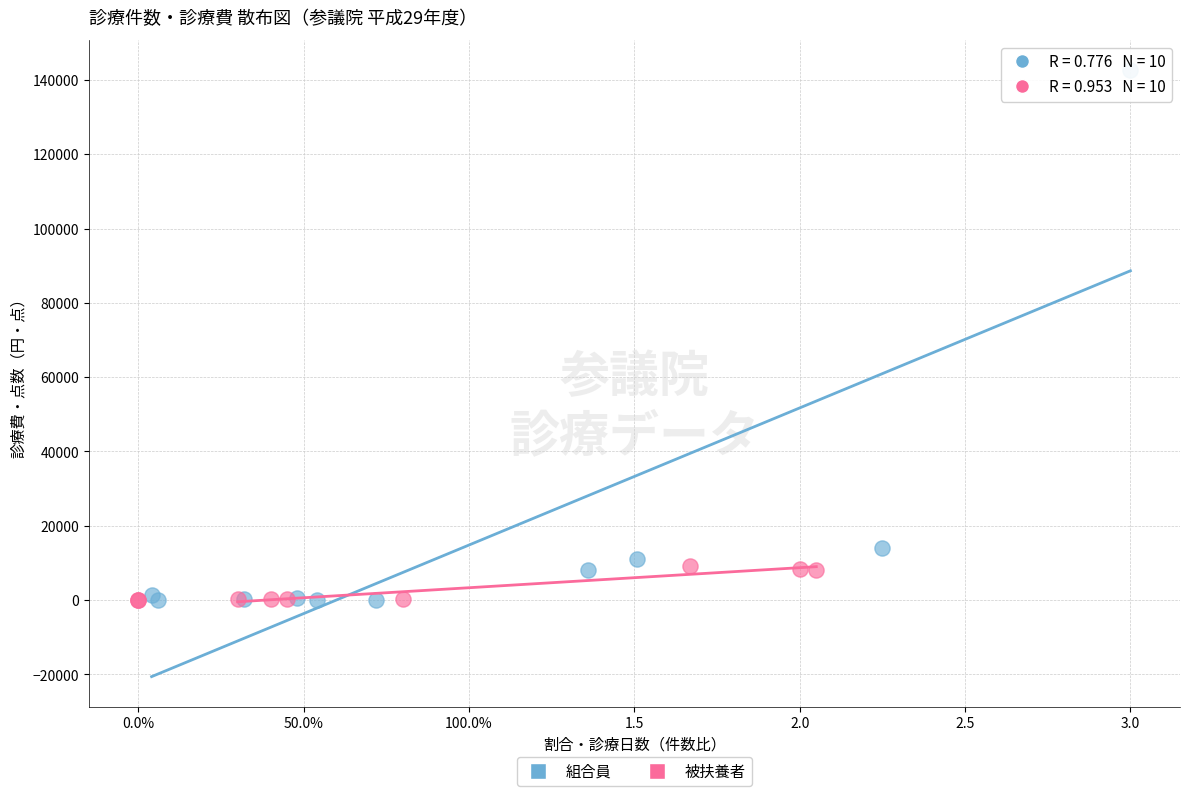

Which series contains the highest Y value?

組合員